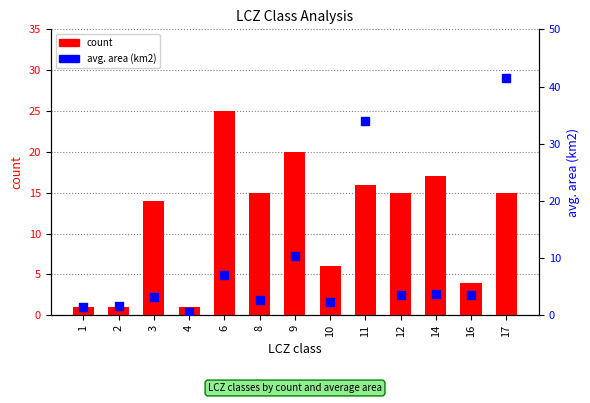

Which series contains the highest Y value?

avg. area (km2)